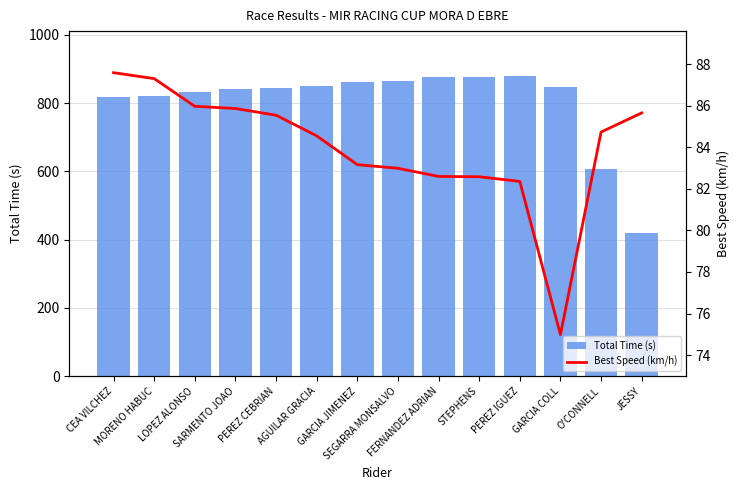

Is the value of Total Time (s) at GARCIA JIMENEZ greater than the value of Best Speed (km/h) at PEREZ IGUEZ?

Yes